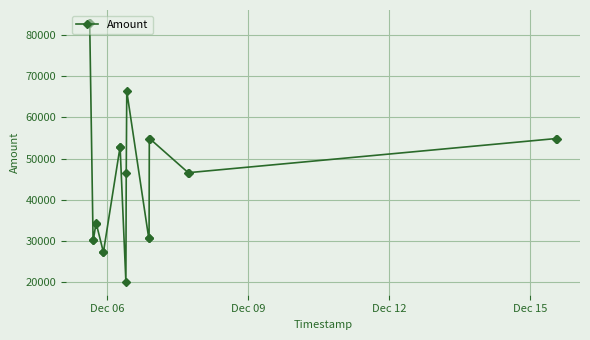

What is the value of the 14th point from the left?

30559.9